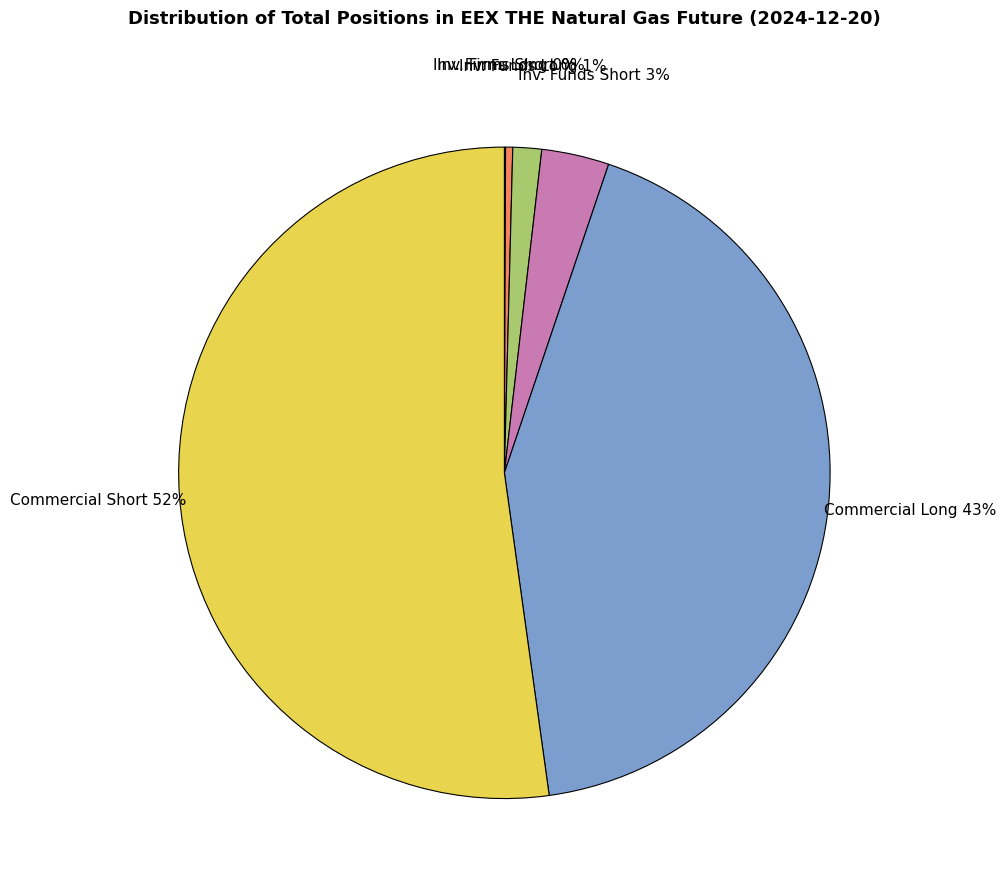

Which has a higher value, Inv. Firms Short or Inv. Funds Short?

Inv. Funds Short